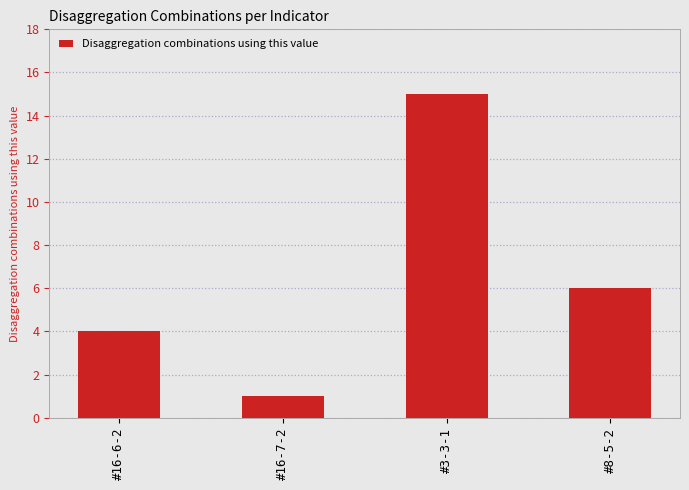

Is it true that the value at #8-5-2 is 6?

True